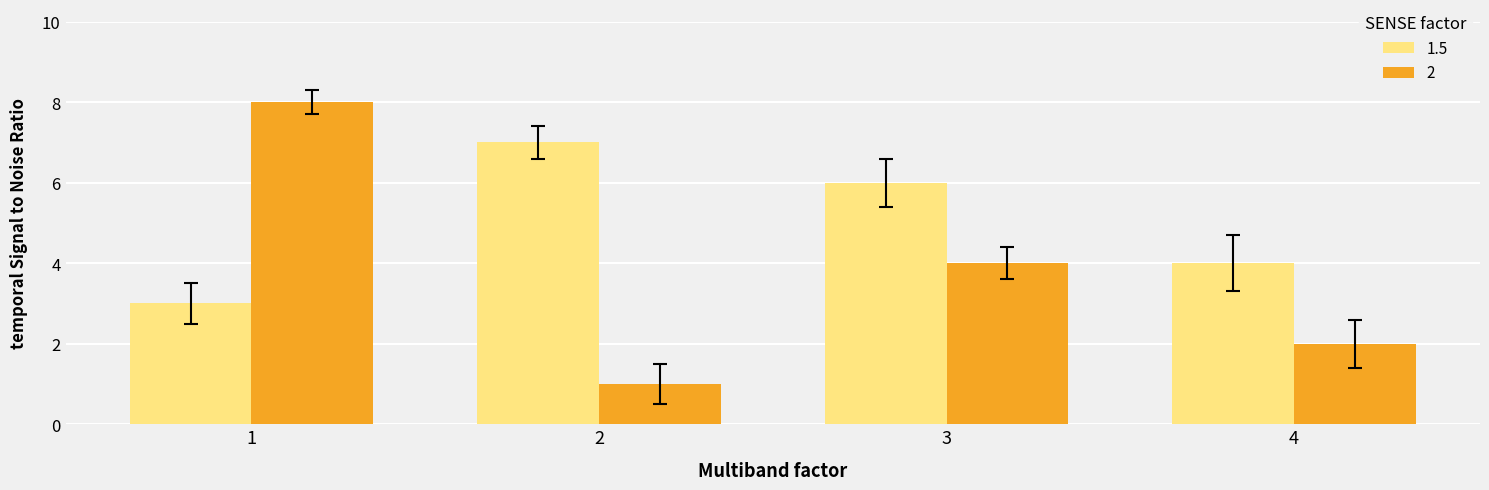

Reading right to left, extract all data points from this chart.

1.5: 4	6	7	3
2: 2	4	1	8